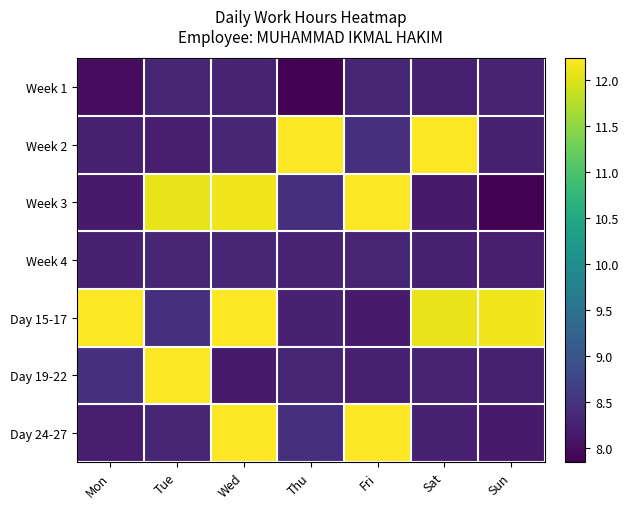

At how many categories does at least one series exceed 2?

7